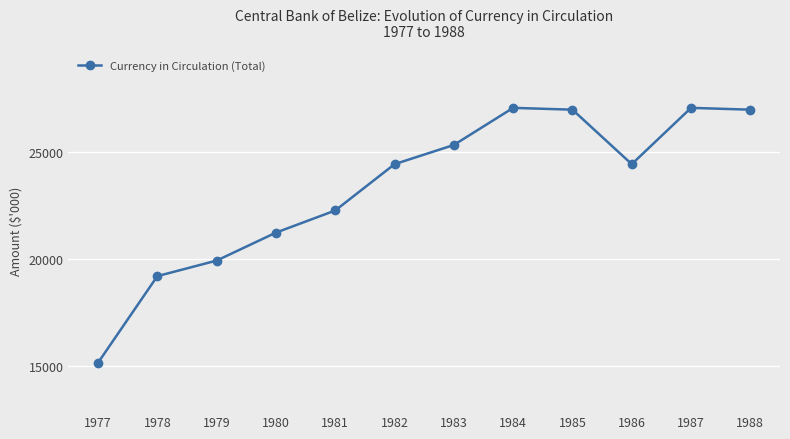

What is the sum of the values at 1985 and 1982?

51459